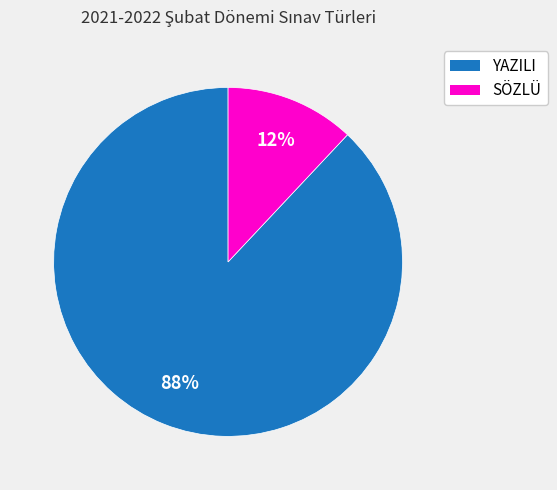

What percentage is the YAZILI slice, to the nearest percent?

88%